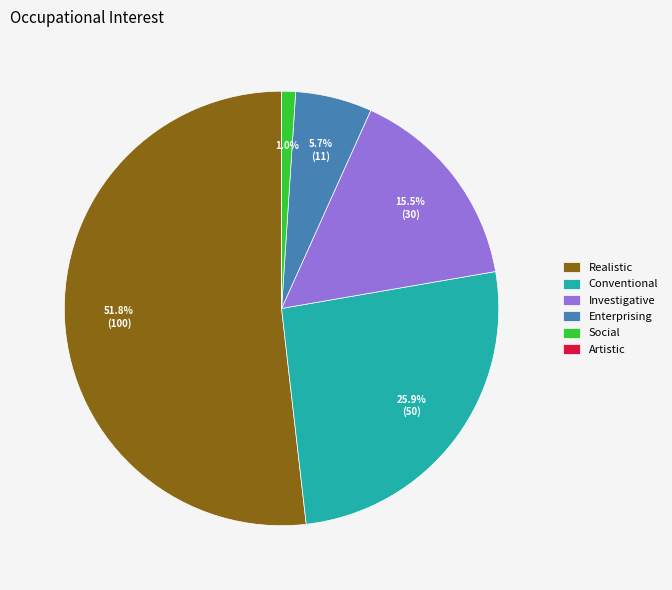

What portion of the pie excludes Investigative?

84.5%